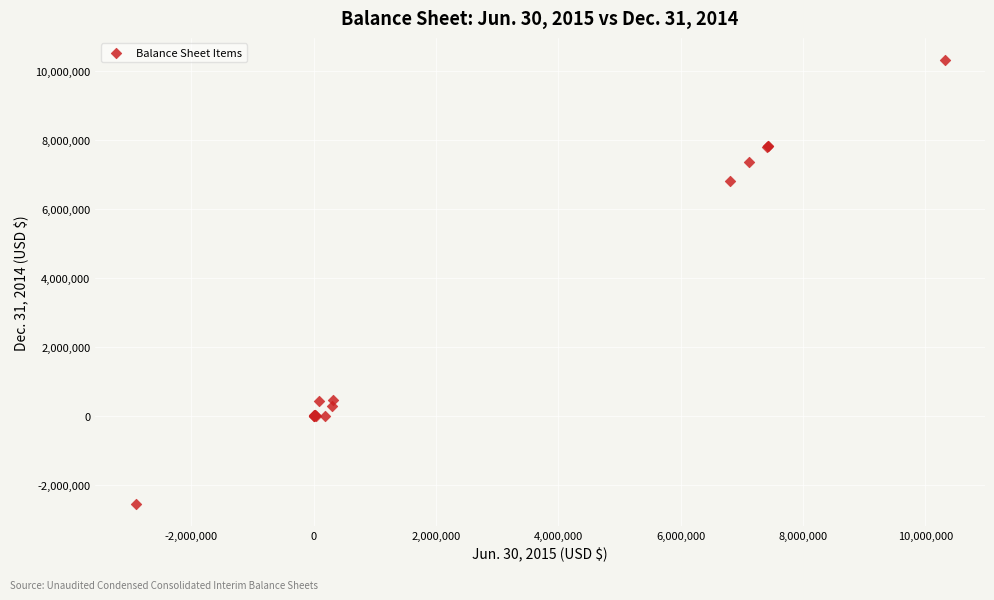

What Y value in the scatter plot is closest to 3887965?

6805600